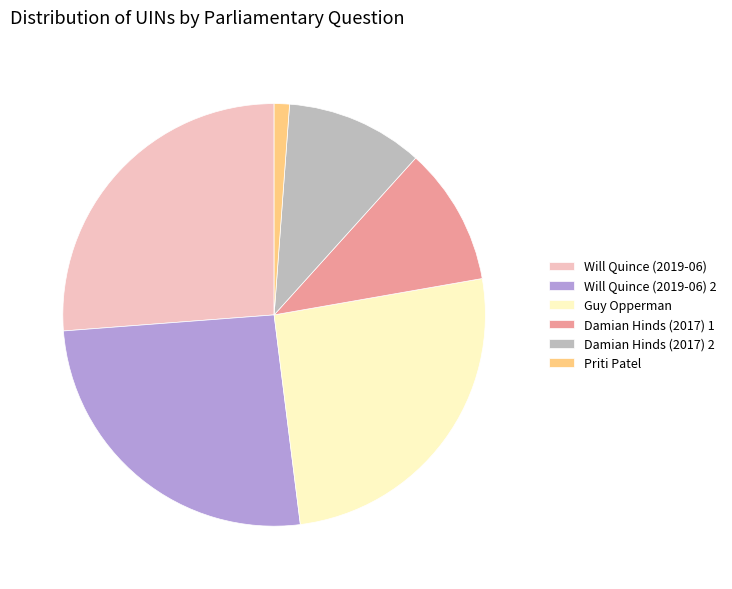

Which category has the smallest portion of the pie?

Priti Patel